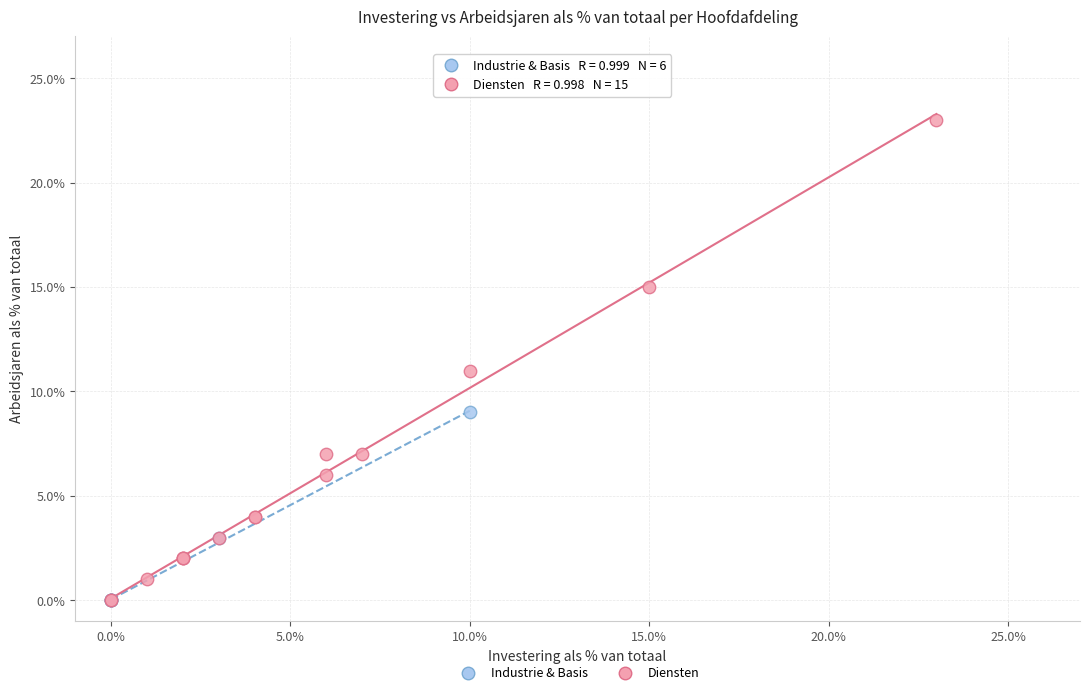

Which series reaches the maximum Y coordinate?

Diensten